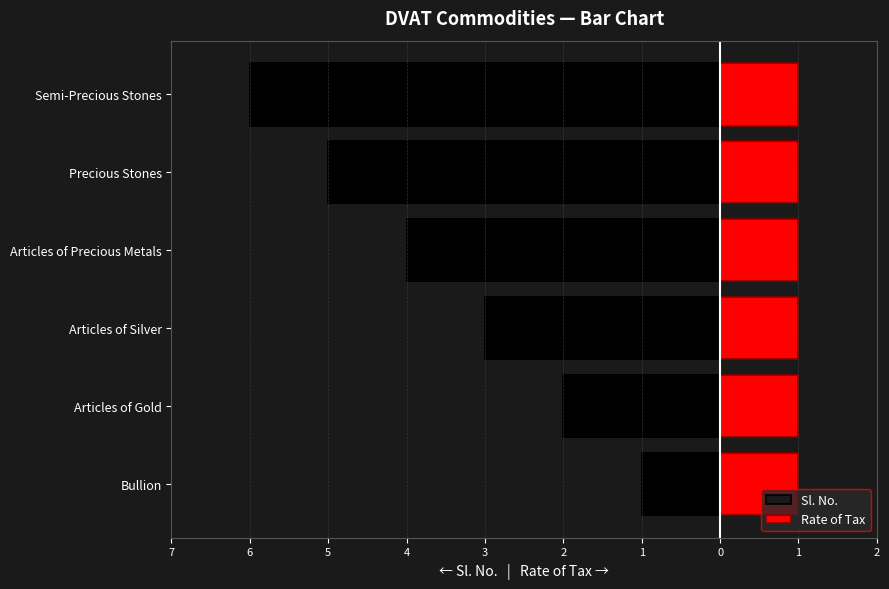

Does the chart contain stacked bars?

No